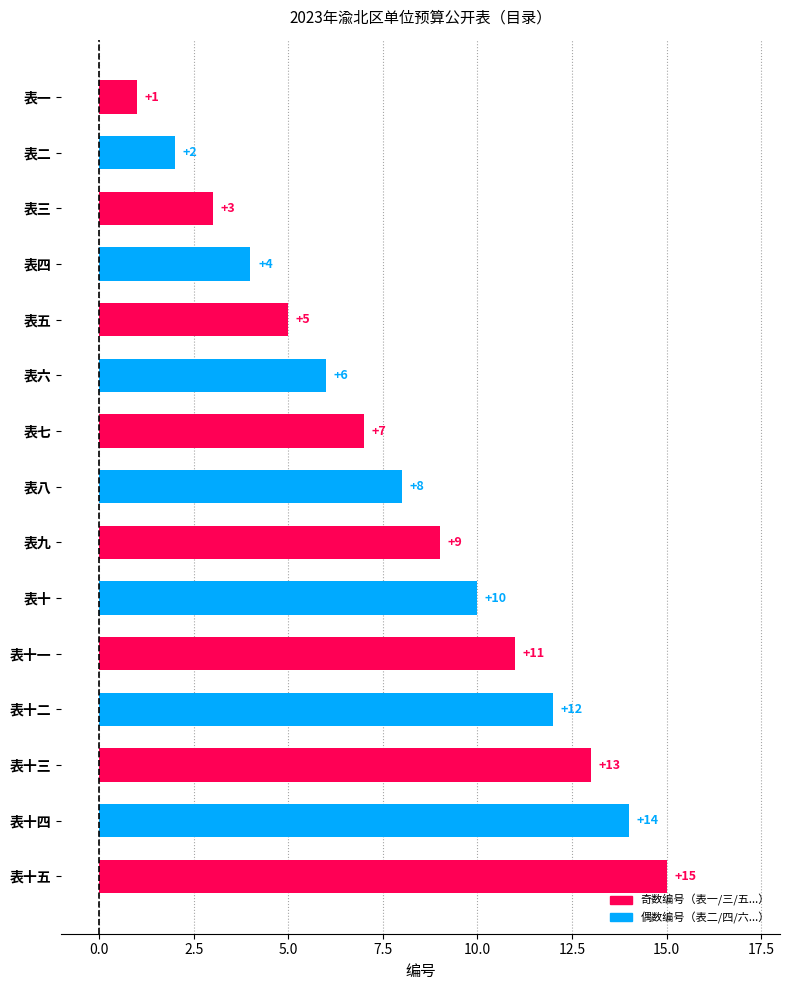

Are the bars horizontal?

Yes